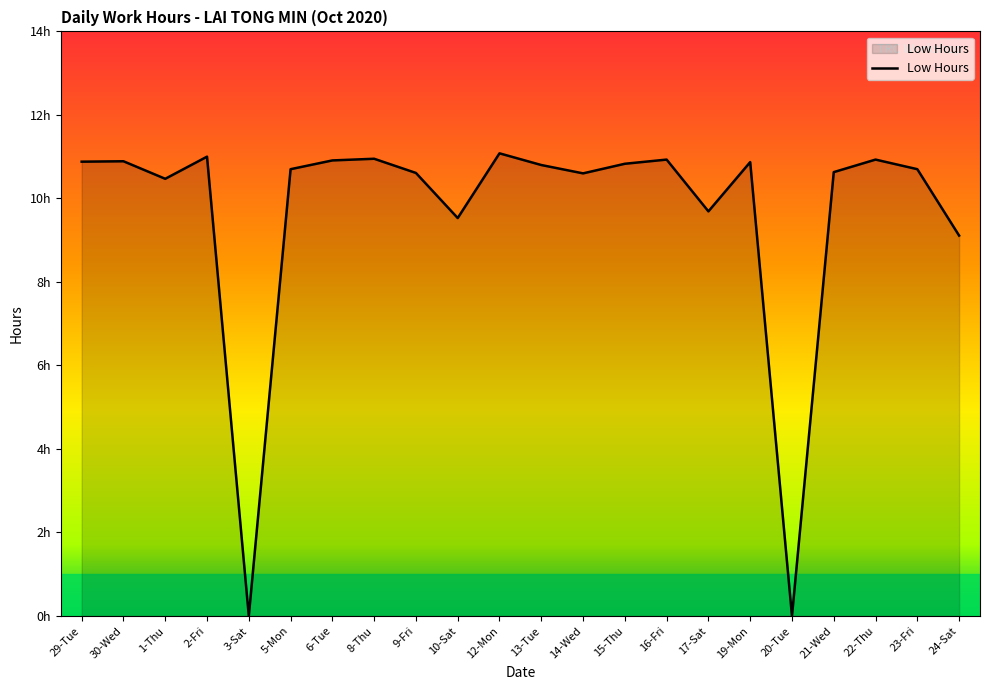

Is this an area chart (filled region under the line)?

Yes